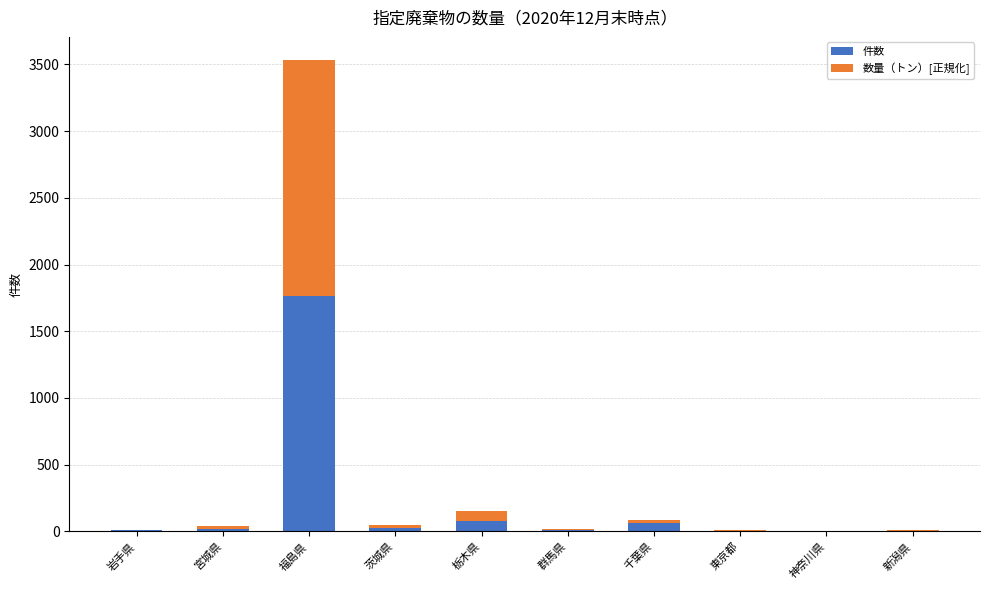

What is the total value across all series at 福島県?

3530.0